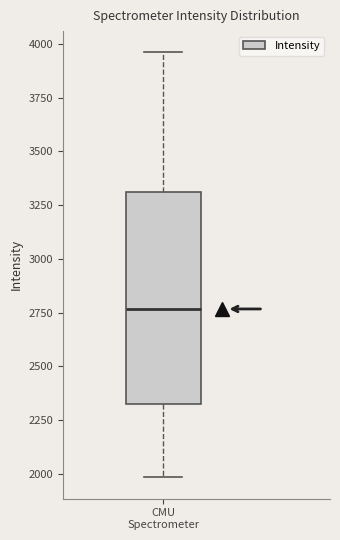

Read this box plot against the y-axis: the position of the median line, the range covered by the box, and the ends of both whiskers. The values are not printed on the chart, so give them approximately, as read against the axis.

median 2750, box 2350 to 3300, whiskers 2000 to 3950